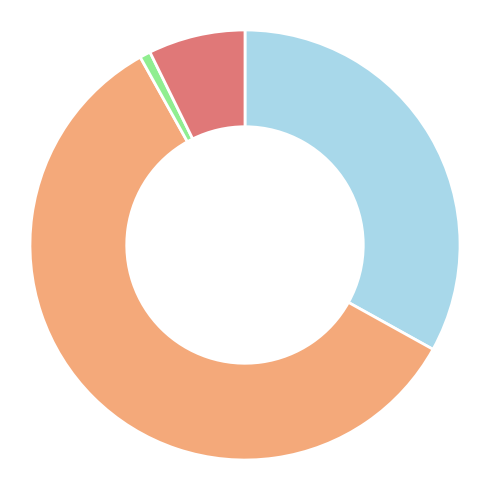

Is there a majority slice in this chart?

Yes